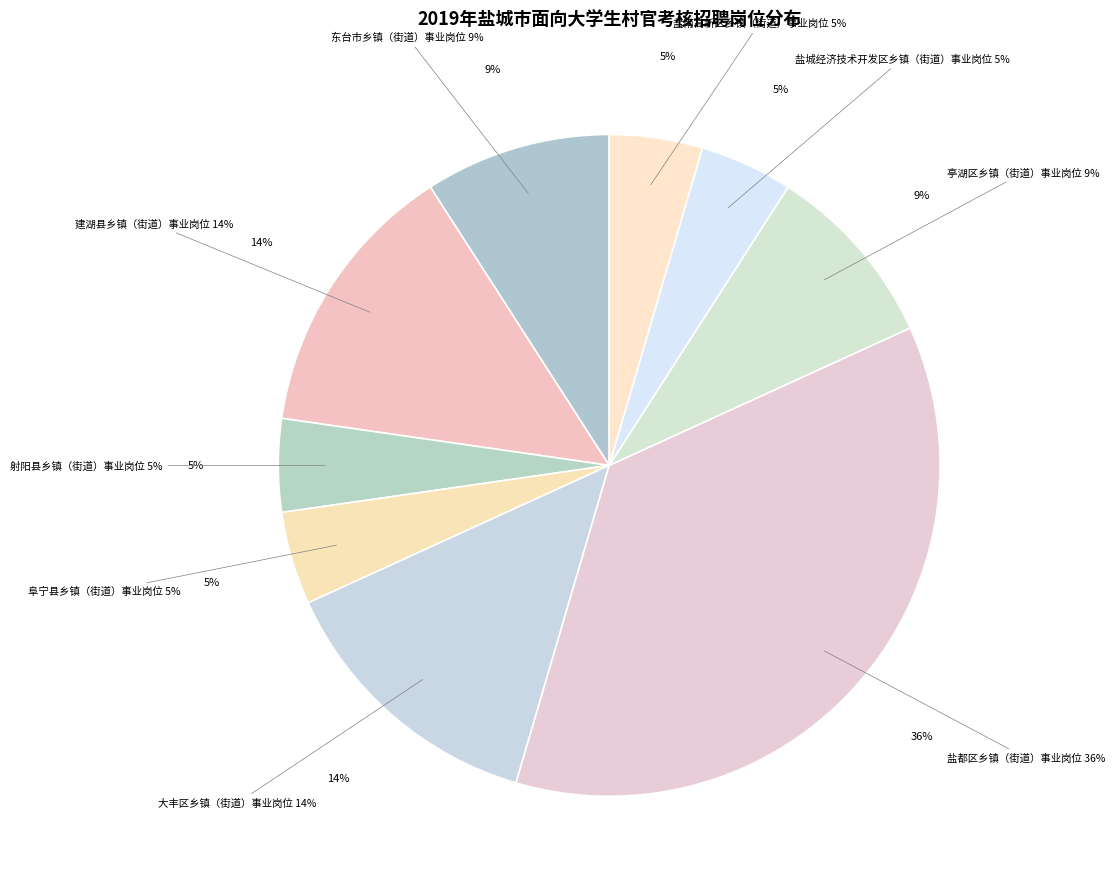

What is the total percentage of 东台市乡镇（街道）事业岗位 and 大丰区乡镇（街道）事业岗位?

22.7%